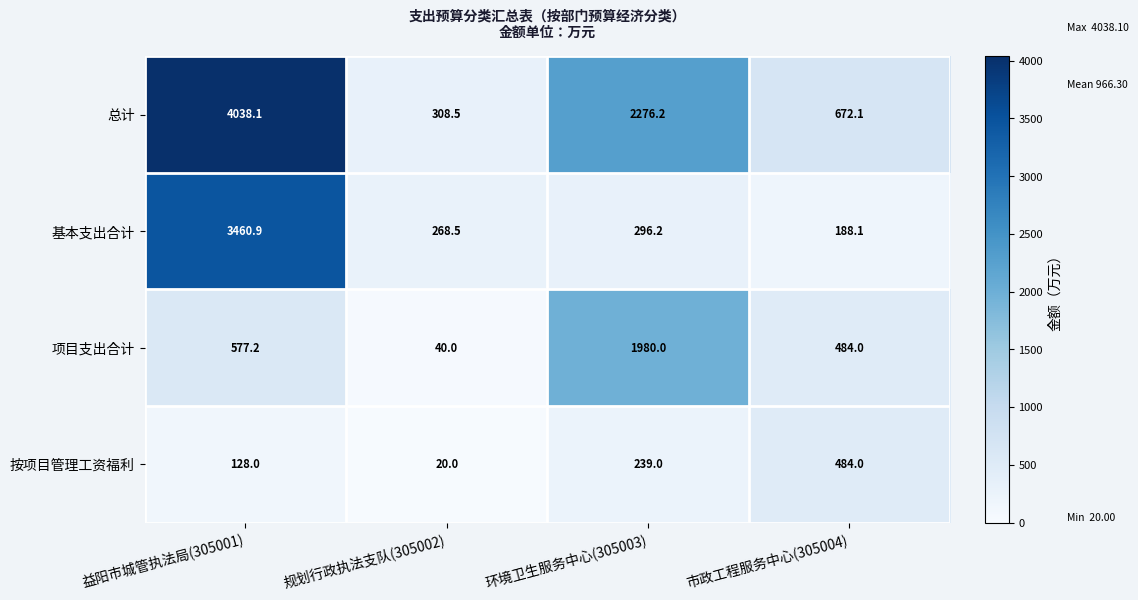

Reading left to right, list all the values displayed in this chart.

总计: 益阳市城管执法局(305001)=4038.1	规划行政执法支队(305002)=308.5	环境卫生服务中心(305003)=2276.2	市政工程服务中心(305004)=672.1
基本支出合计: 益阳市城管执法局(305001)=3460.9	规划行政执法支队(305002)=268.5	环境卫生服务中心(305003)=296.2	市政工程服务中心(305004)=188.1
项目支出合计: 益阳市城管执法局(305001)=577.2	规划行政执法支队(305002)=40.0	环境卫生服务中心(305003)=1980.0	市政工程服务中心(305004)=484.0
按项目管理工资福利: 益阳市城管执法局(305001)=128.0	规划行政执法支队(305002)=20.0	环境卫生服务中心(305003)=239.0	市政工程服务中心(305004)=484.0